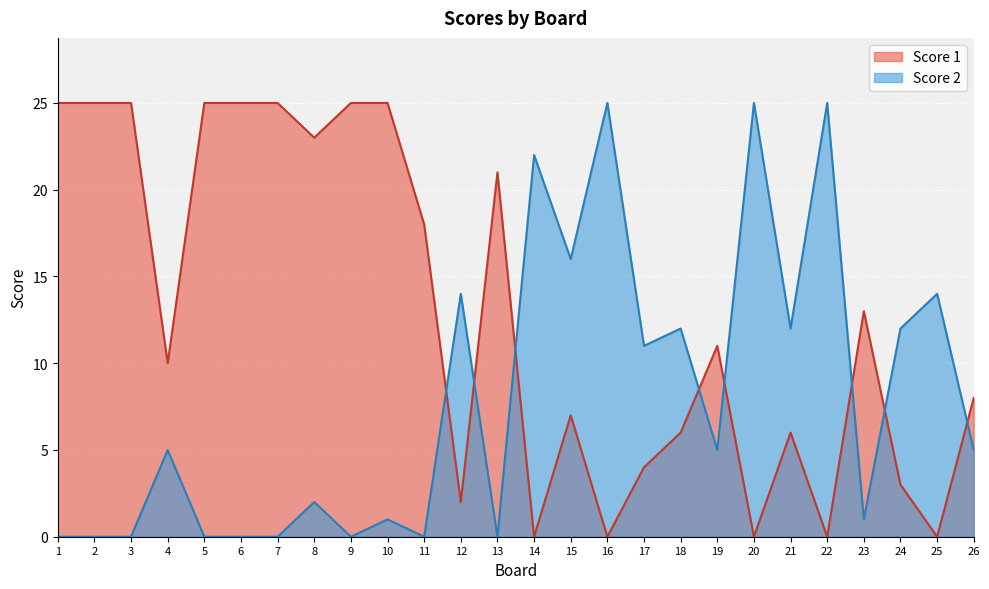

How many lines are shown in the chart?

2